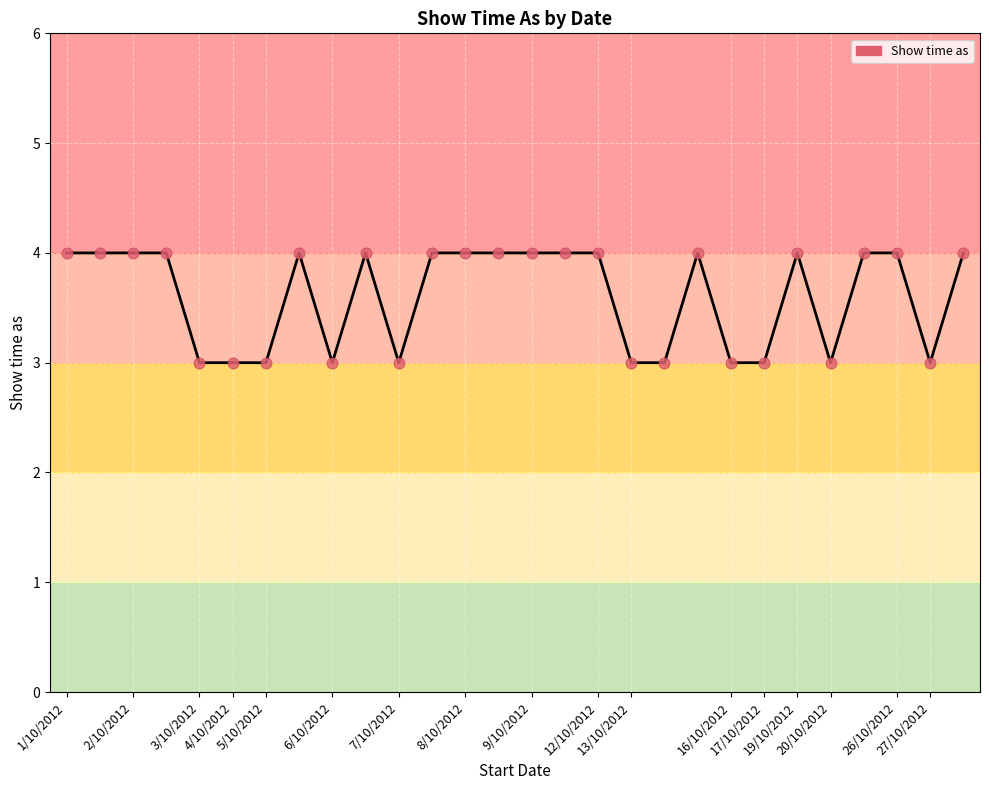

What is the minimum value shown in the chart?

3